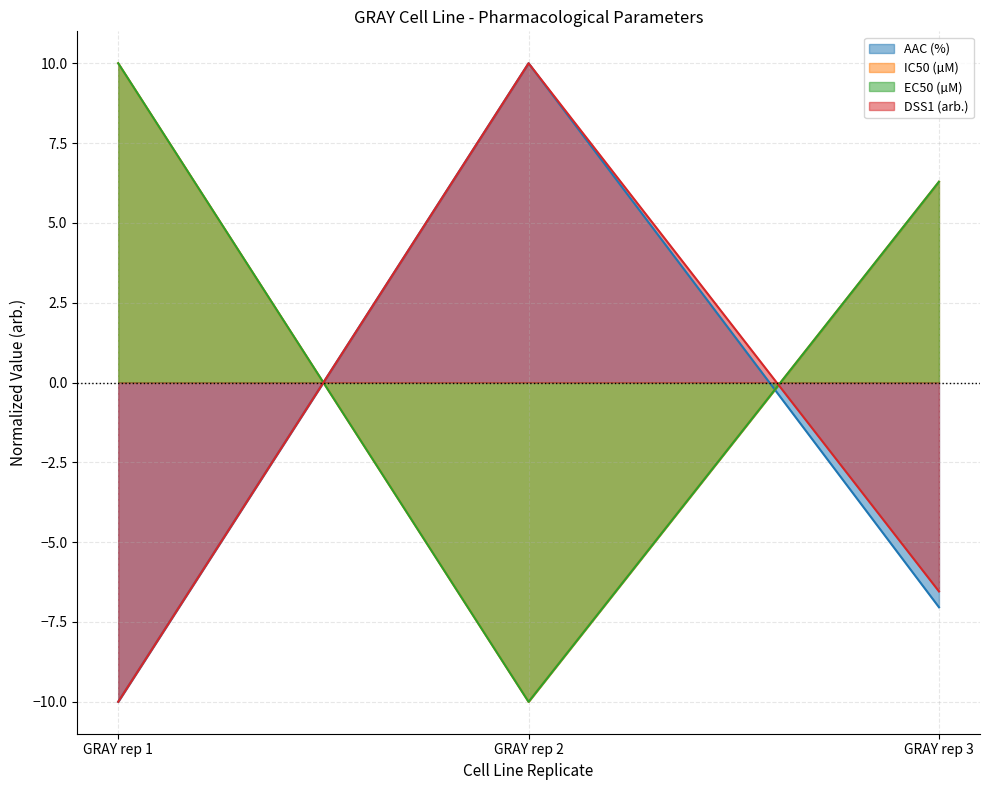

Reading left to right, extract all data points from this chart.

AAC (%): -10.0	10.0	-7.0
IC50 (µM): 10.0	-10.0	6.3
EC50 (µM): 10.0	-10.0	6.3
DSS1 (arb.): -10.0	10.0	-6.5